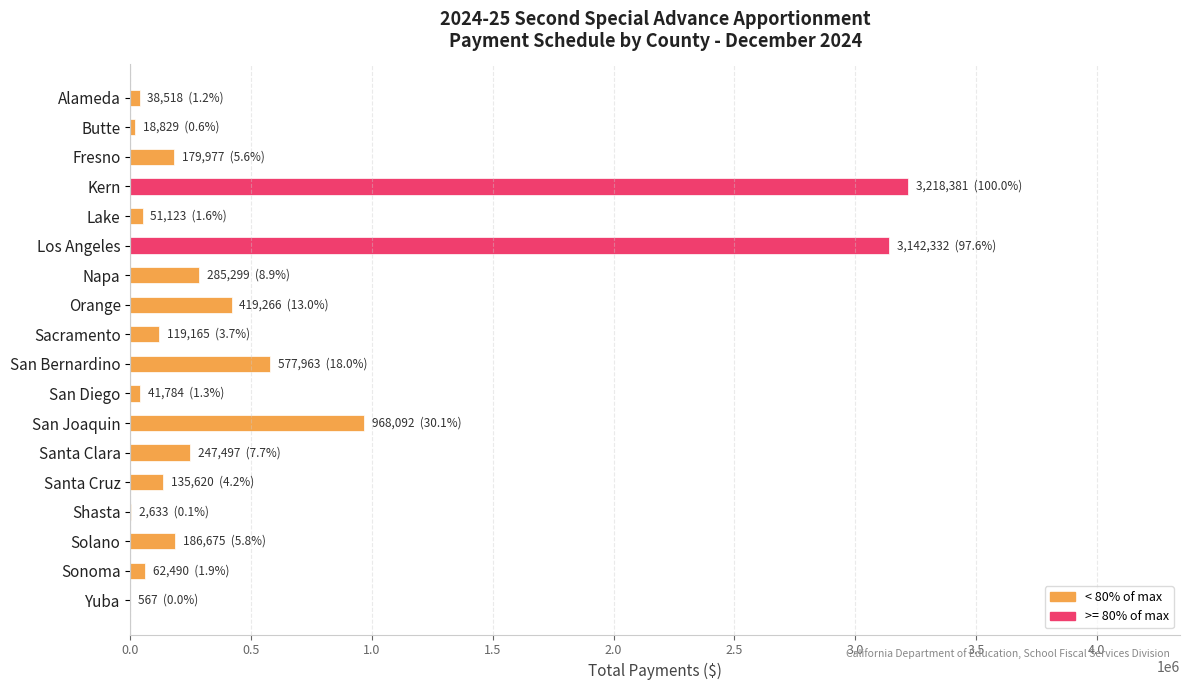

What is the sum of all values?

9696211